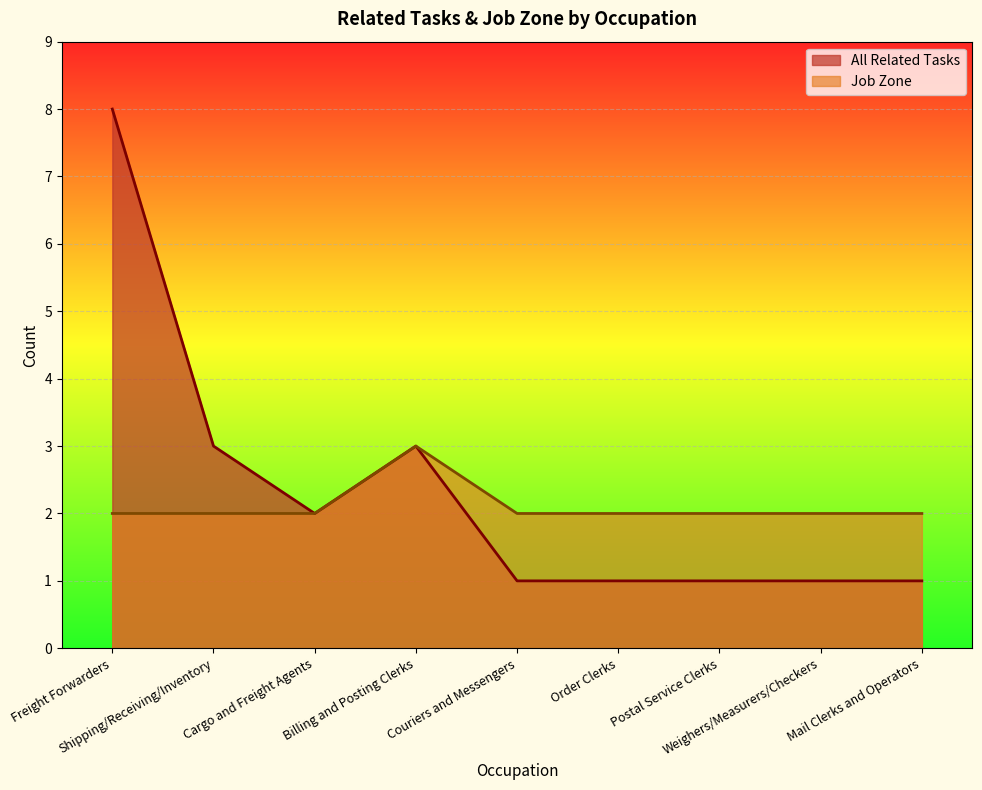

Is it true that Job Zone equals 2 at Freight Forwarders?

True